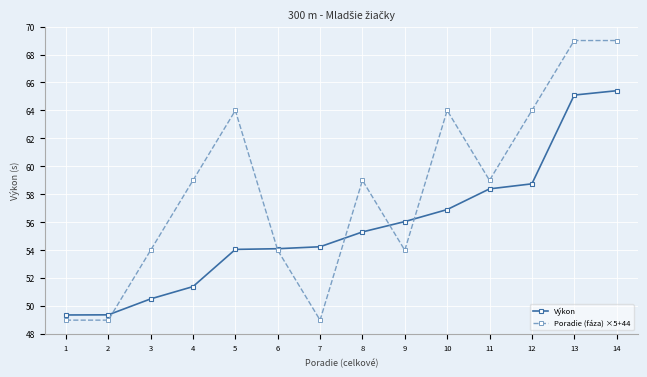

How many intersections are there between Výkon and Poradie (fáza) ×5+44?

5